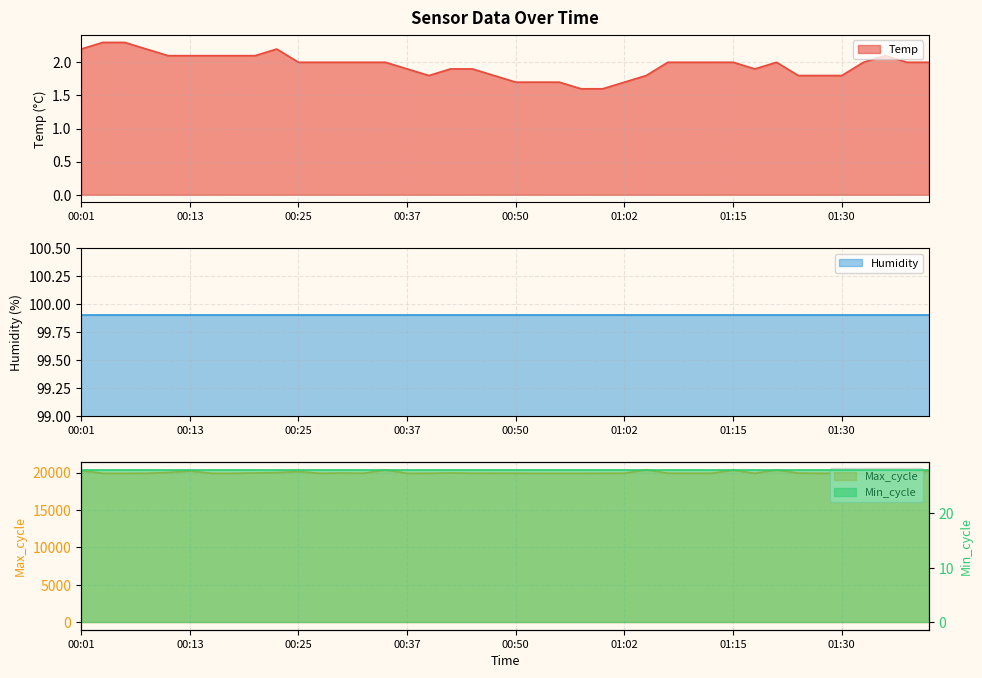

What is the label of the 15th point from the left?

00:35